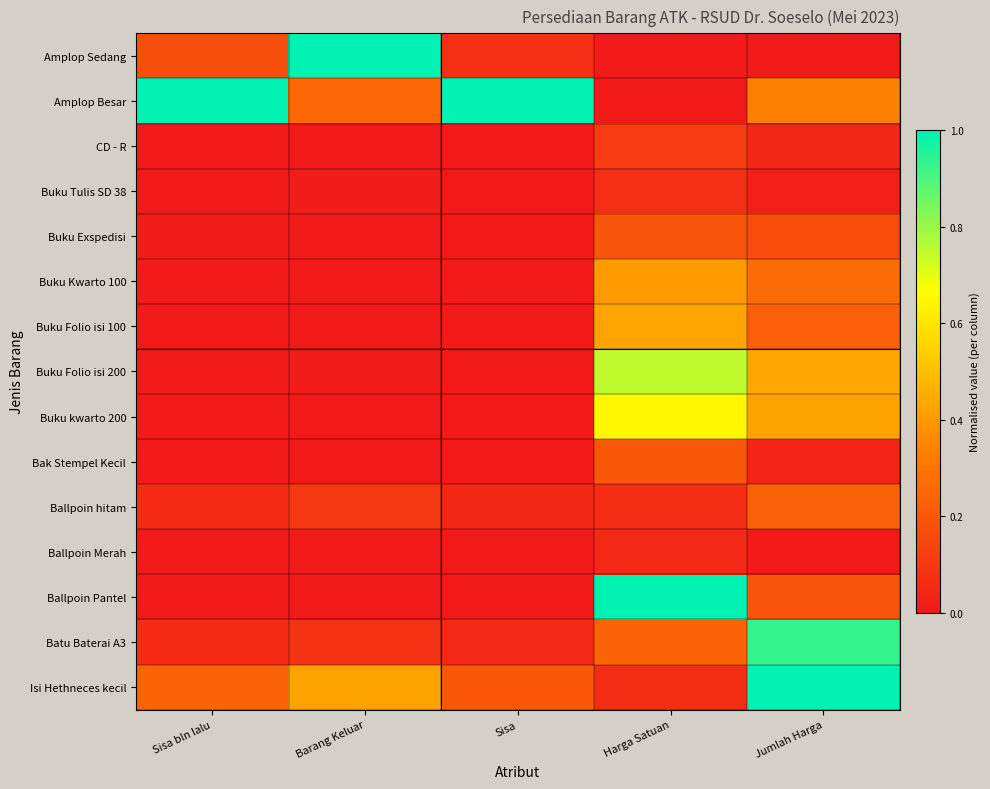

What is the difference between the highest and lowest values at Harga Satuan?

1.0